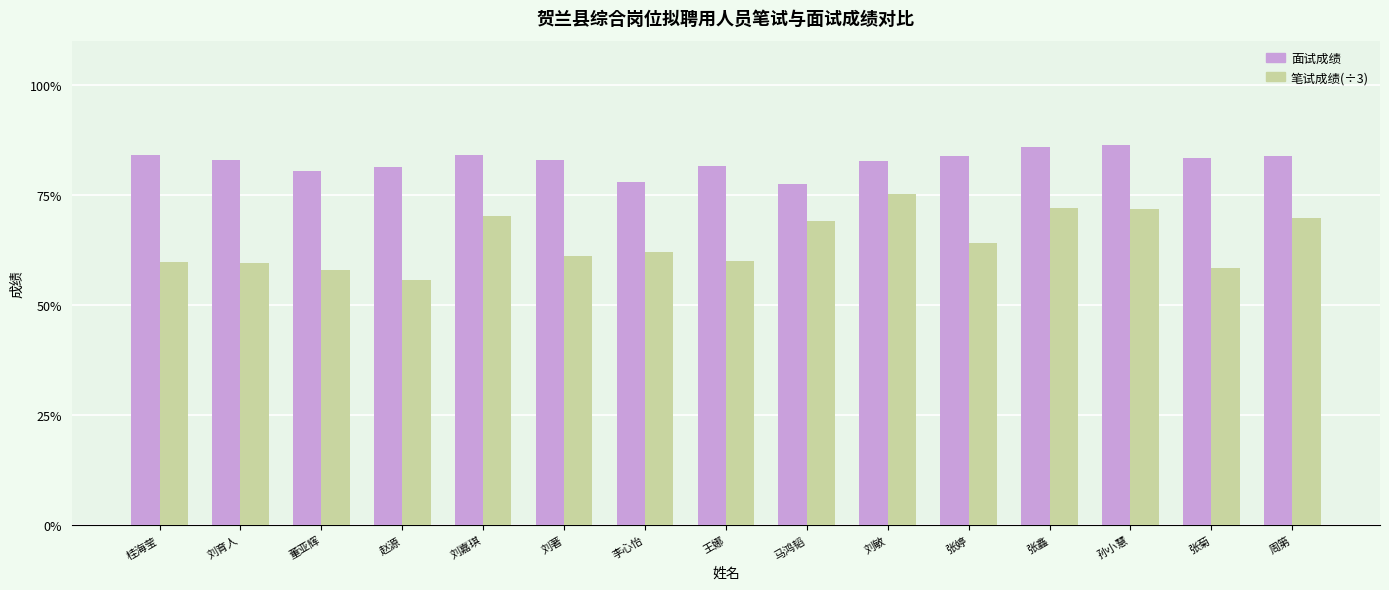

Which series has the widest spread of values?

笔试成绩(÷3)